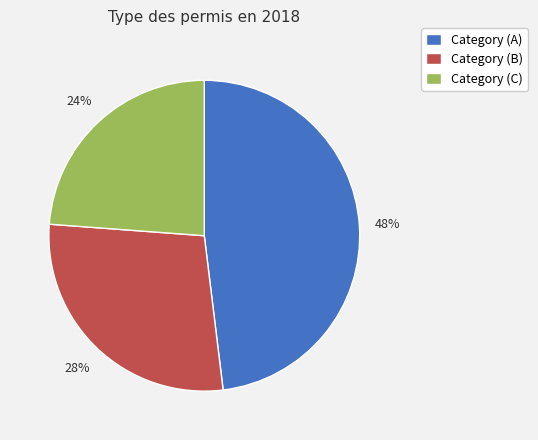

Is Category (B) the majority of the pie?

No